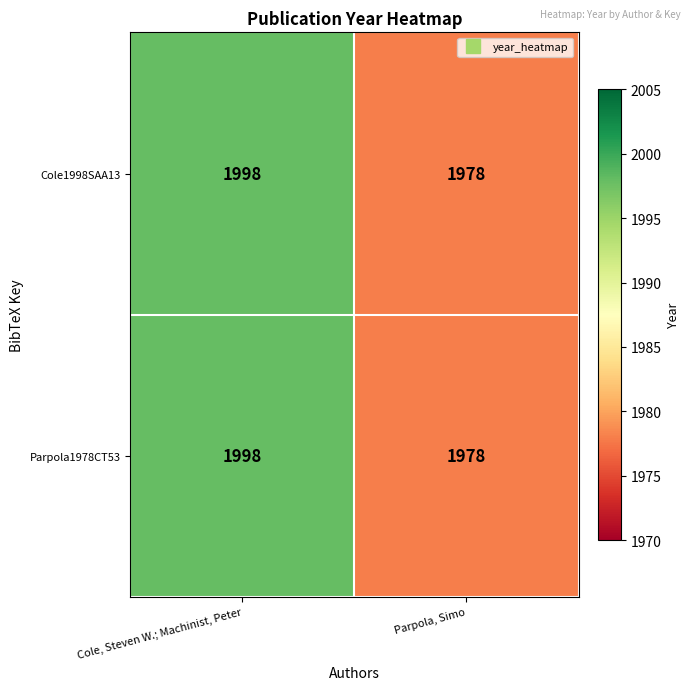

What is the sum of all Parpola1978CT53 values?

3976